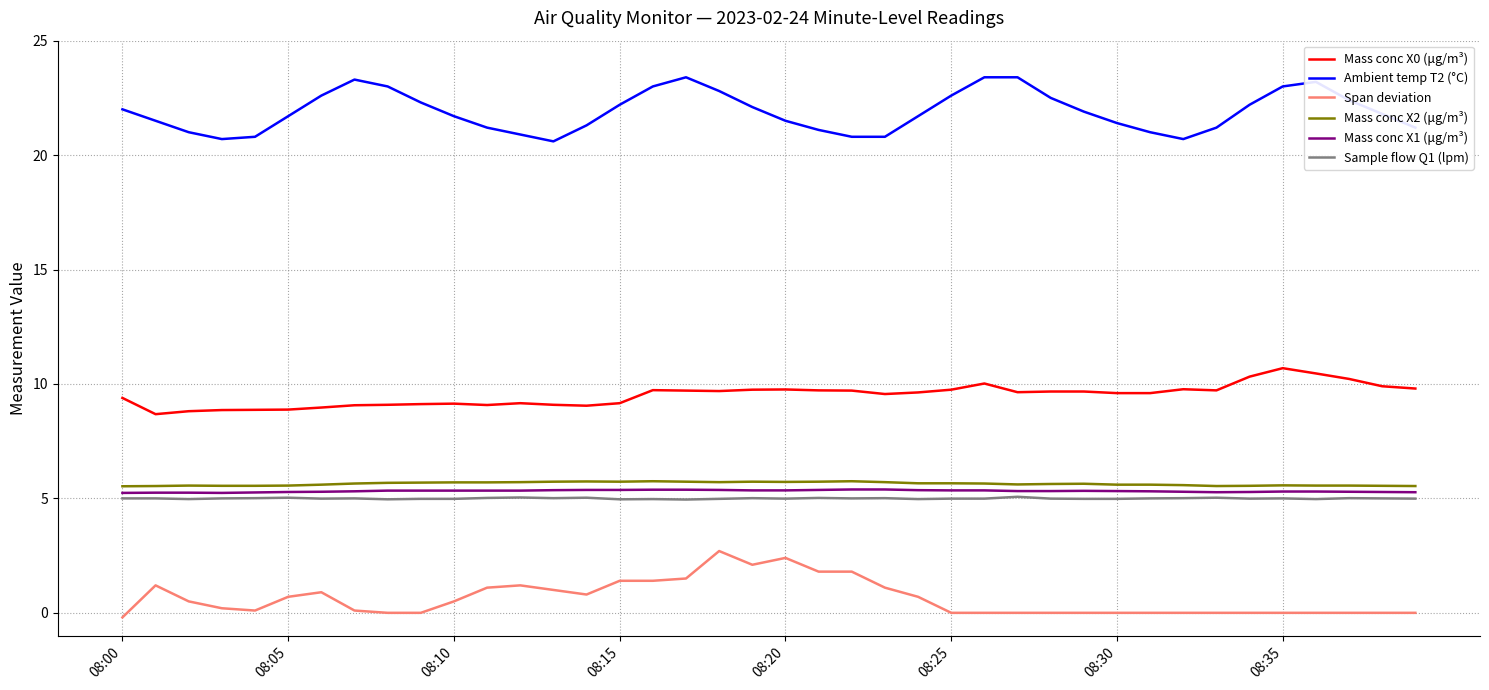

Does the chart have visible grid lines?

Yes